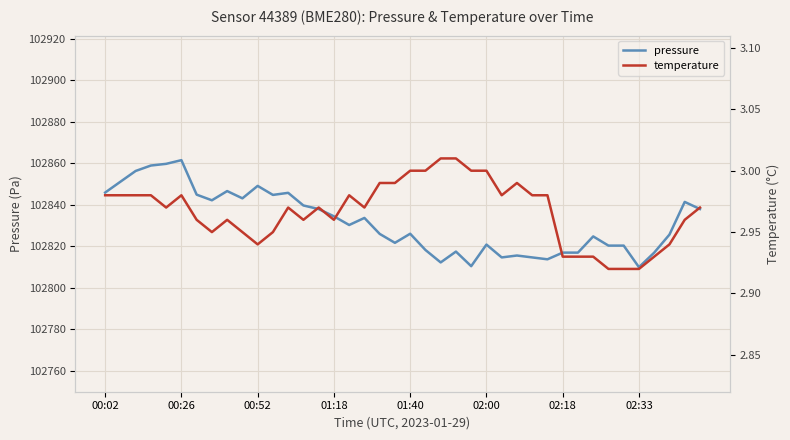

The value of pressure at 38 is 102841.5. True or false?

True